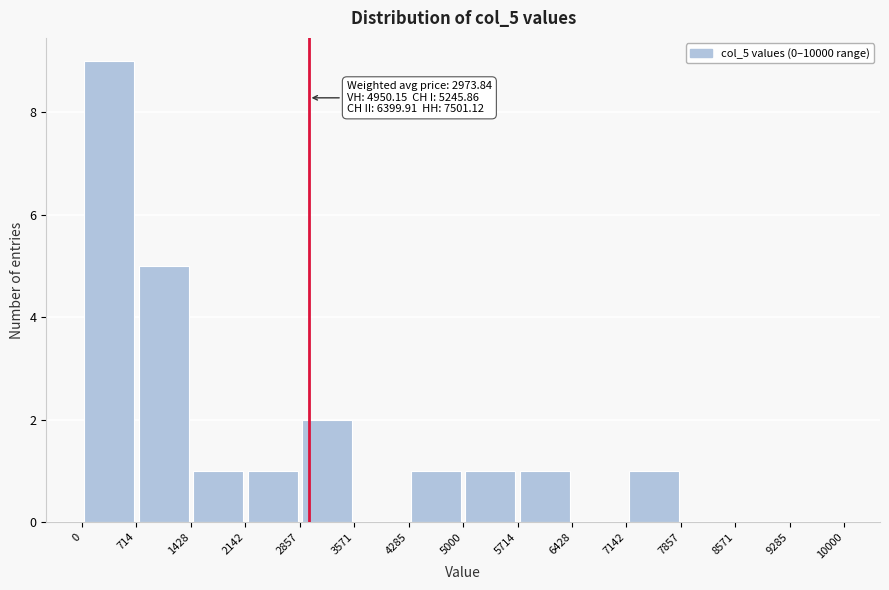

Which range on the x-axis has the tallest bar?

0 to 714